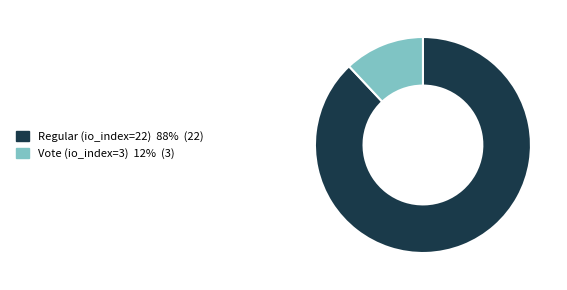

How many slices are in this pie chart?

2